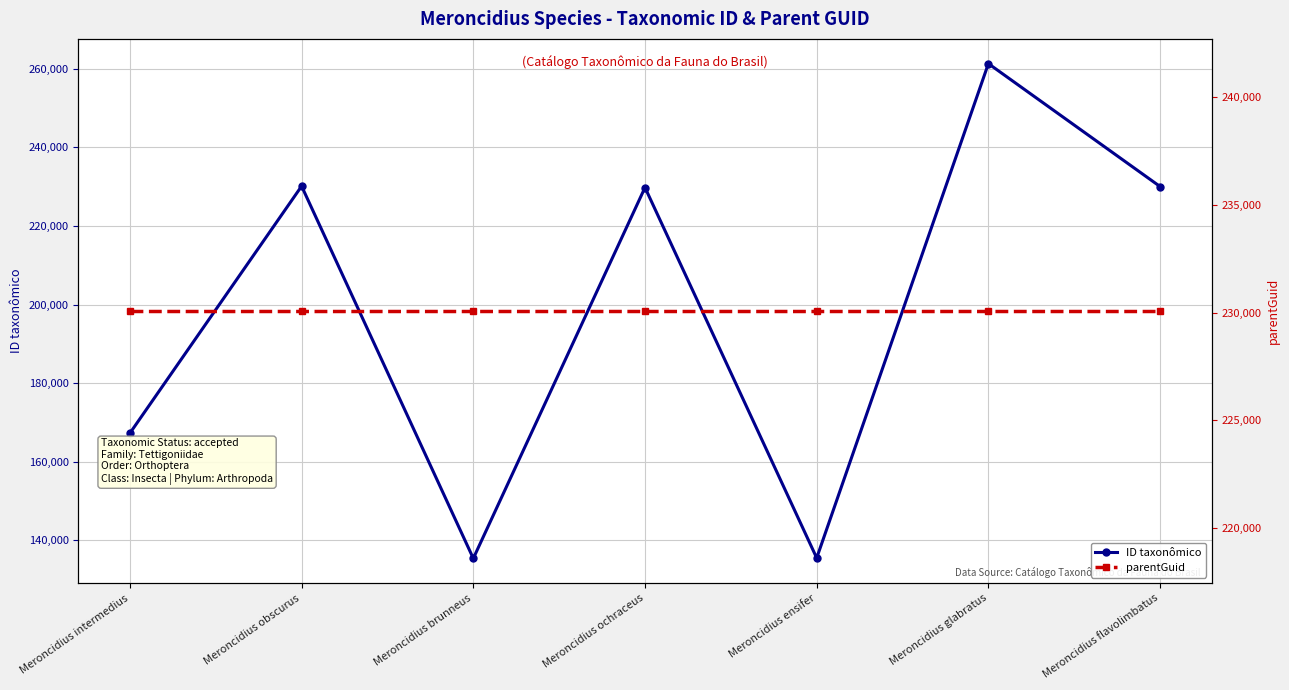

Reading right to left, what are all the values shown in this chart?

ID taxonômico: 230022	261293	135525	229770	135412	230122	167274
parentGuid: 230069	230069	230069	230069	230069	230069	230069